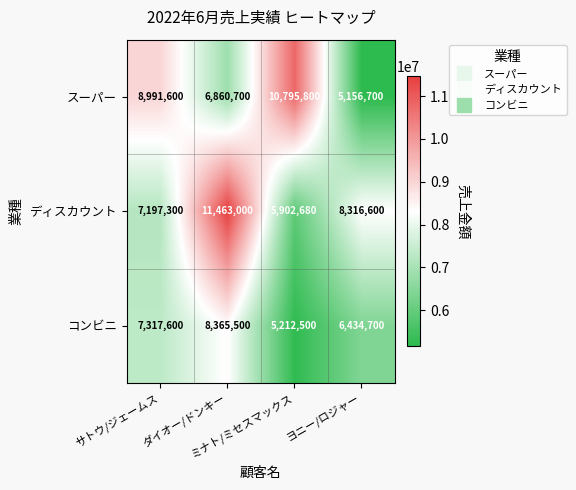

Count the コンビニ values in the range 6434700 to 8365500.

3